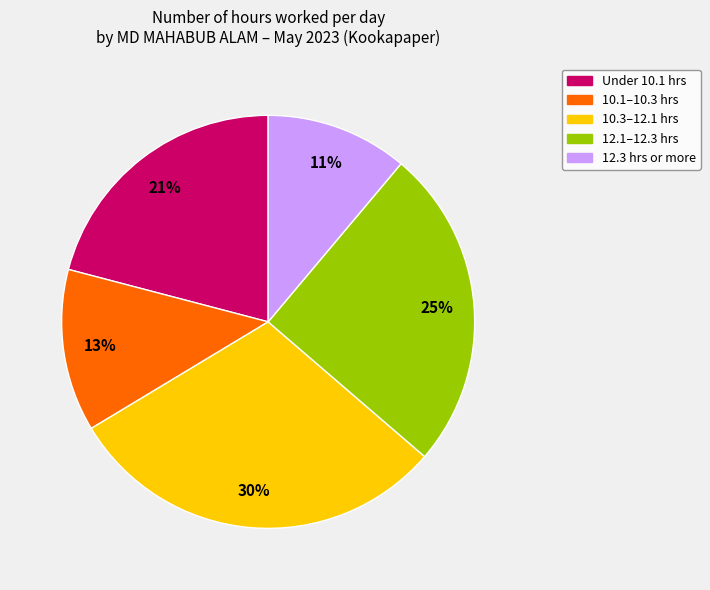

Is there a majority slice in this chart?

No